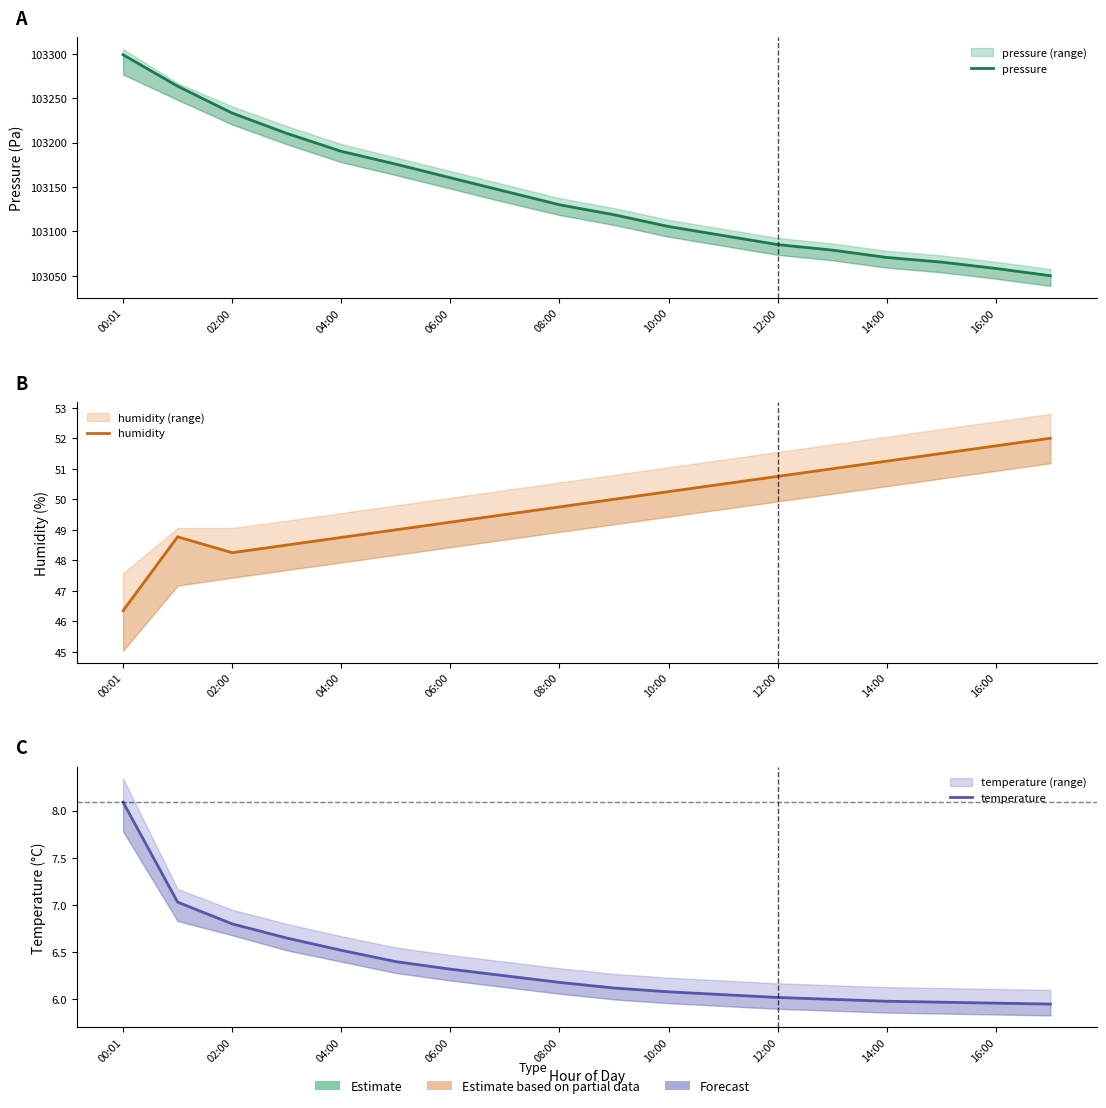

What is the spread (max minus min) of values at 11?

103089.2